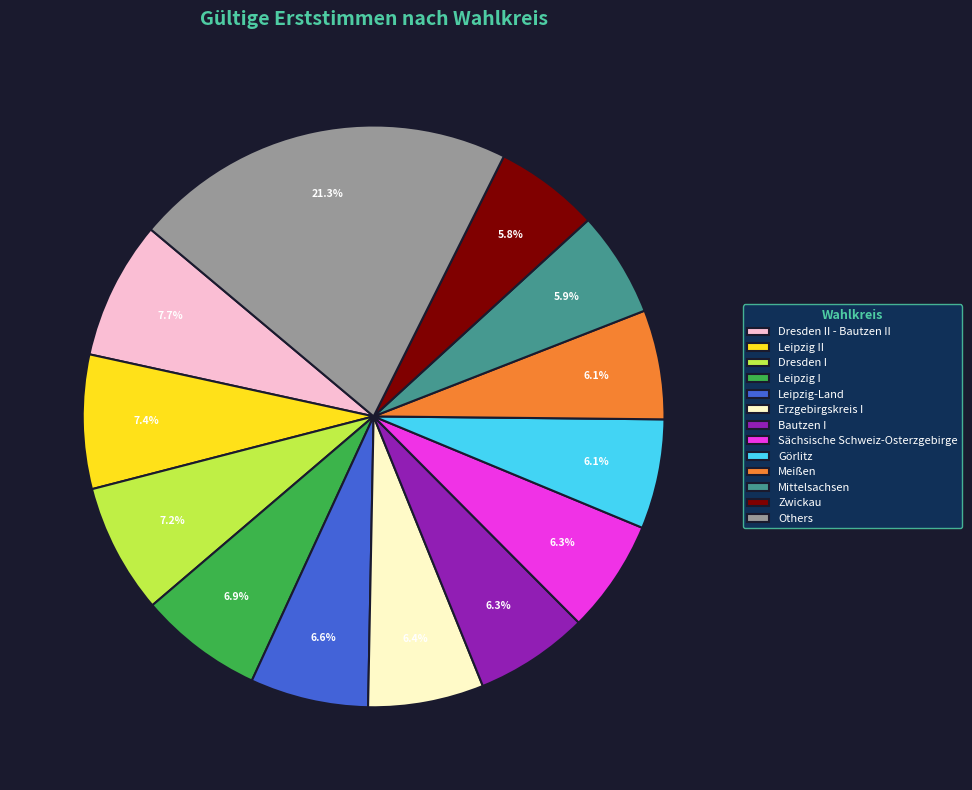

To the nearest percent, what portion does Erzgebirgskreis I represent?

6%